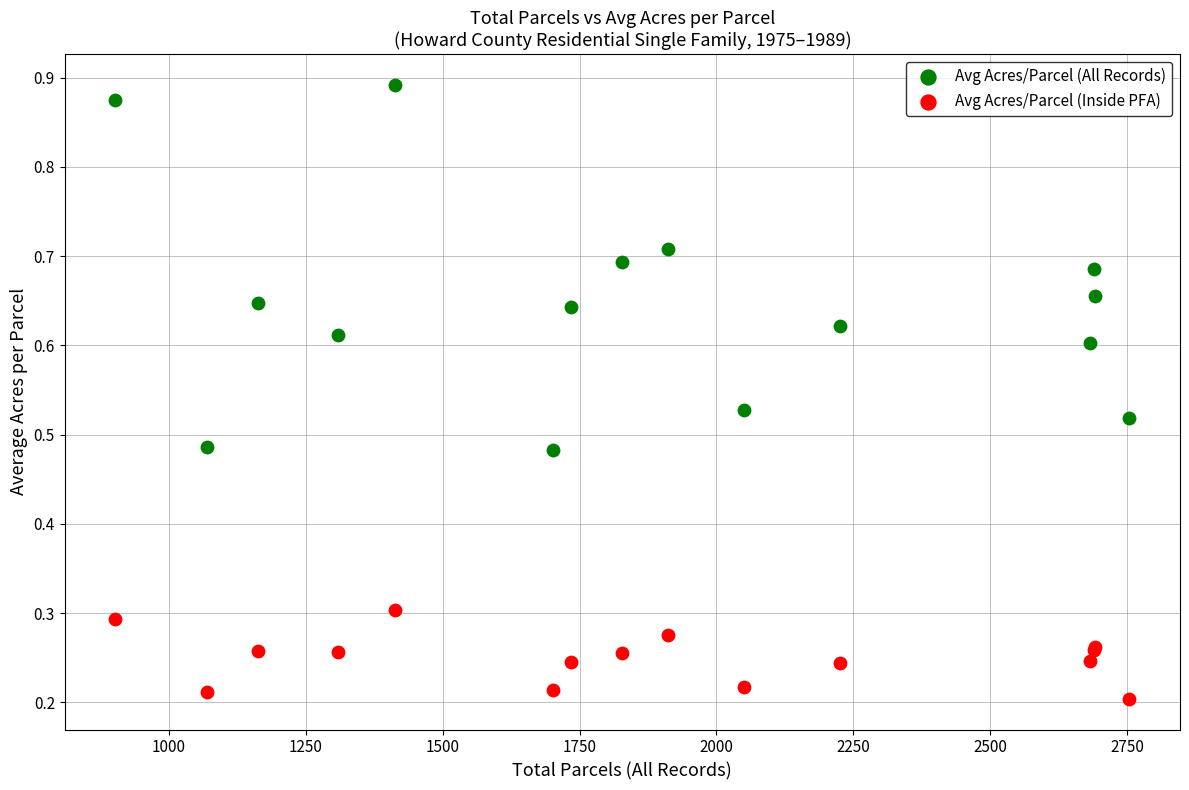

Which series has the largest Y range (max minus min)?

Avg Acres/Parcel (All Records)